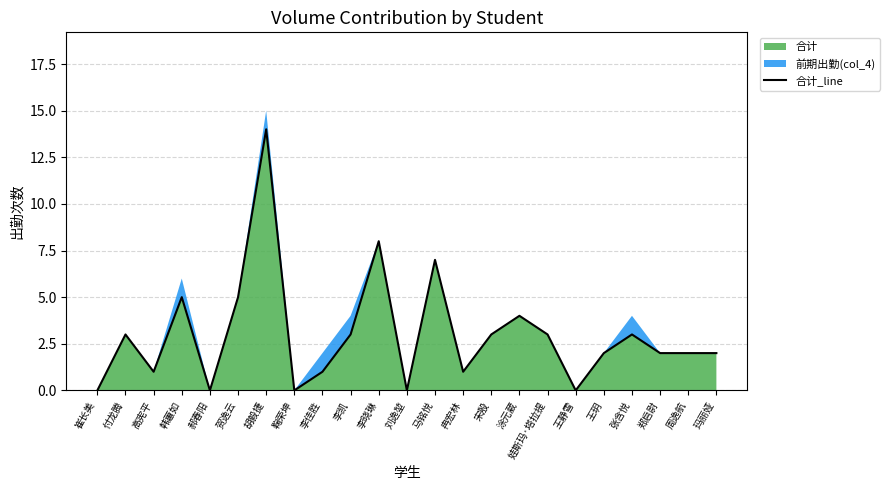

Which has a higher value, 玛丽娅 or 郑启尉?

玛丽娅